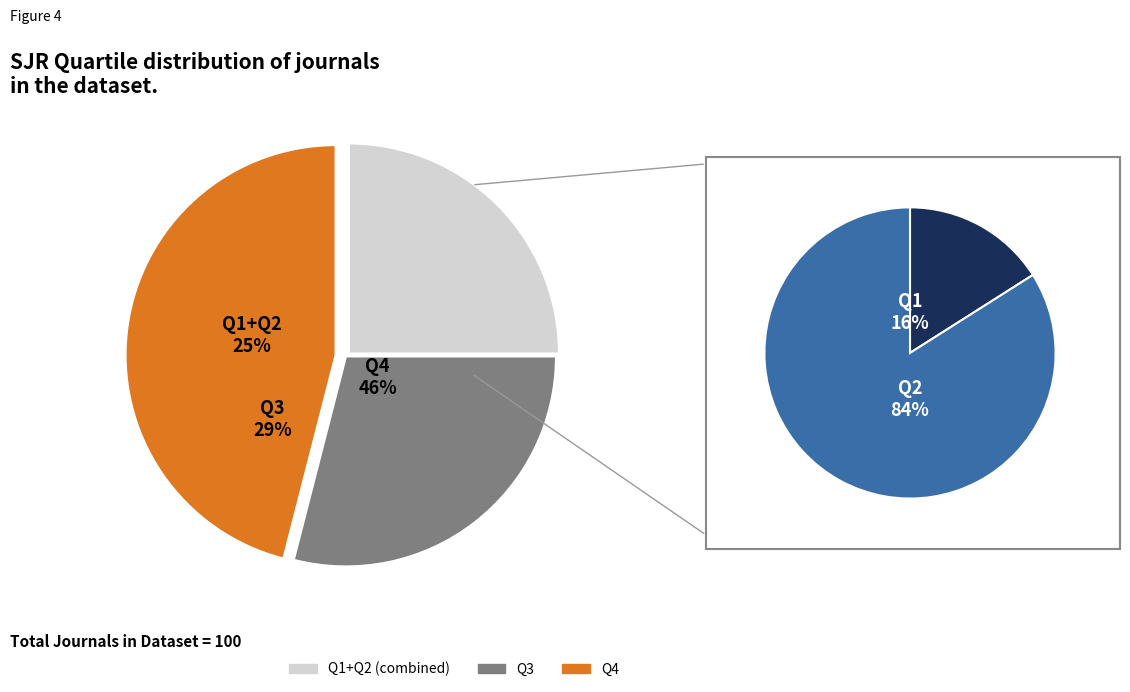

Is Q2 the majority of the pie?

No